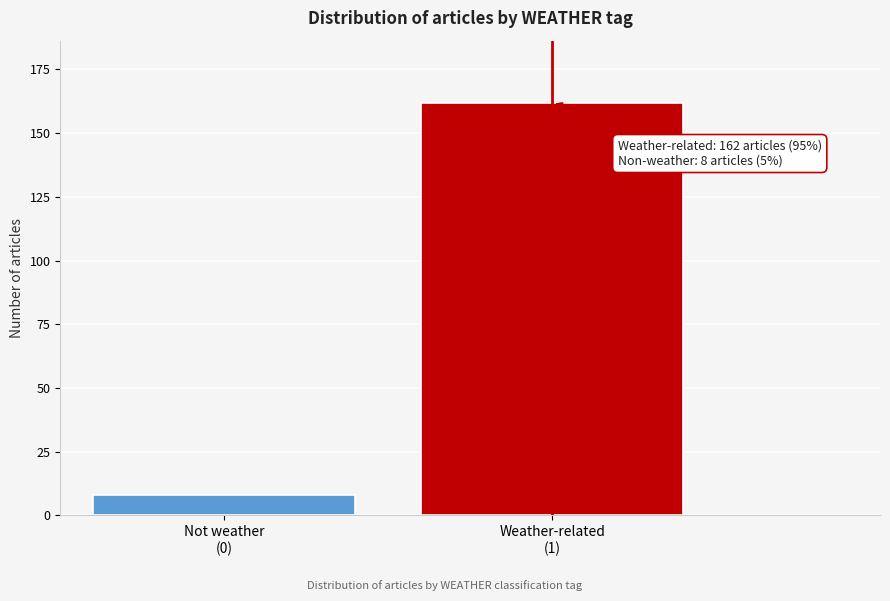

Reading left to right, what are all the values shown in this chart?

8	162